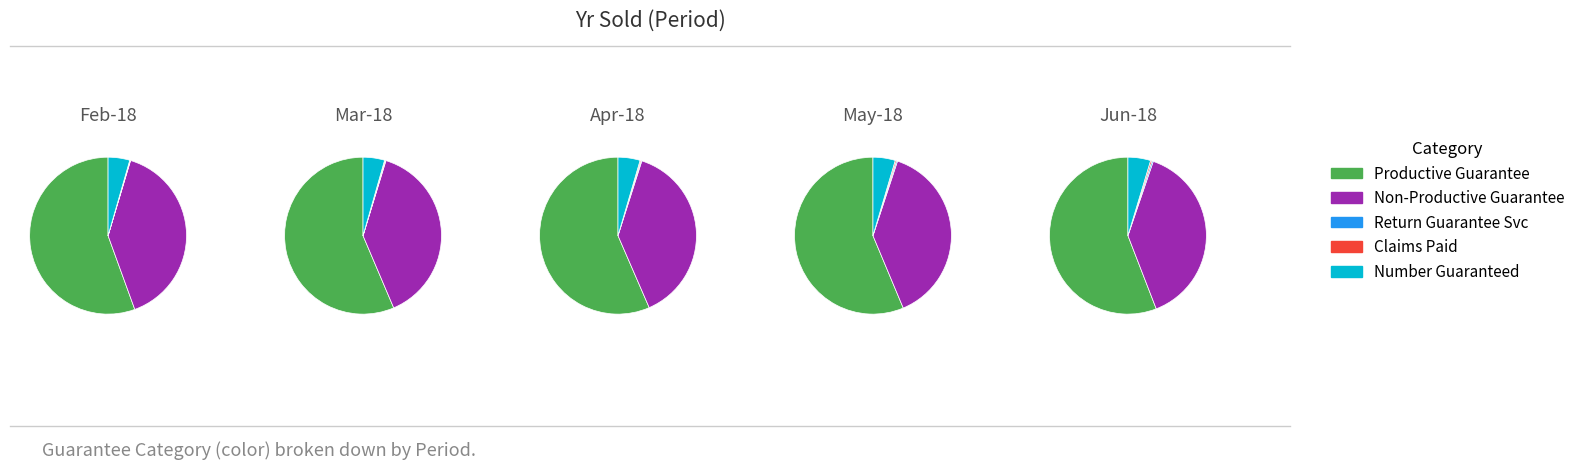

Is there a majority slice in this chart?

Yes